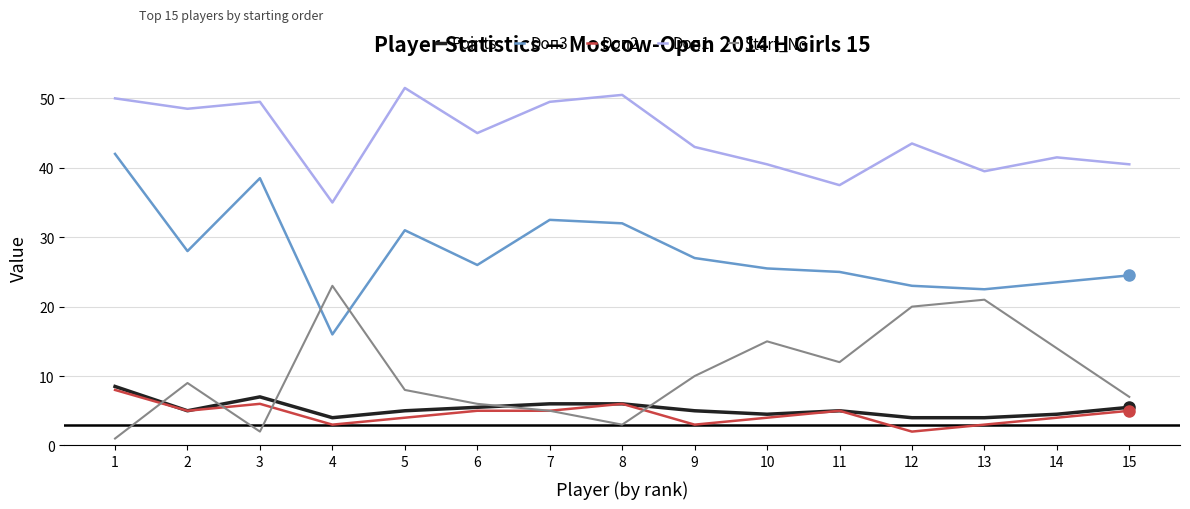

How many lines are shown in the chart?

5